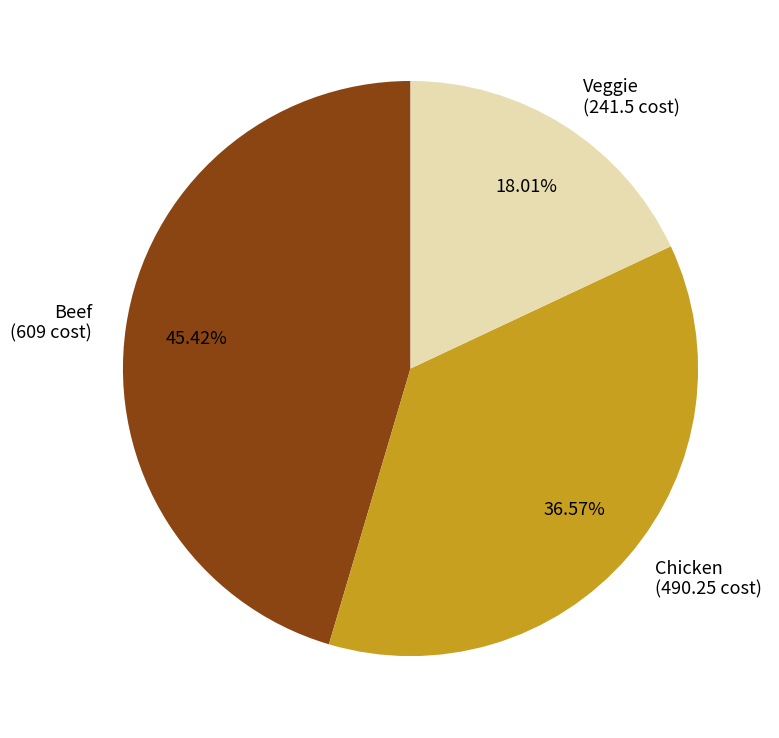

Between Chicken and Beef, which is larger?

Beef